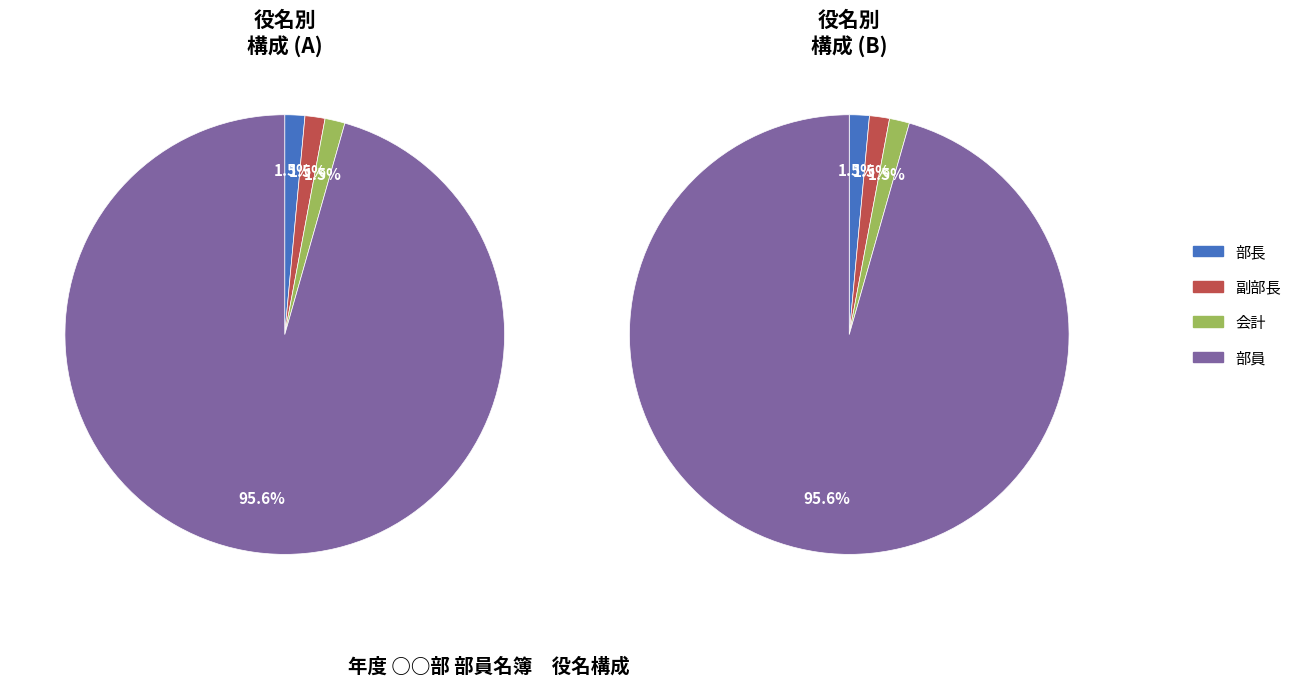

What is the smallest slice in the pie chart?

部長